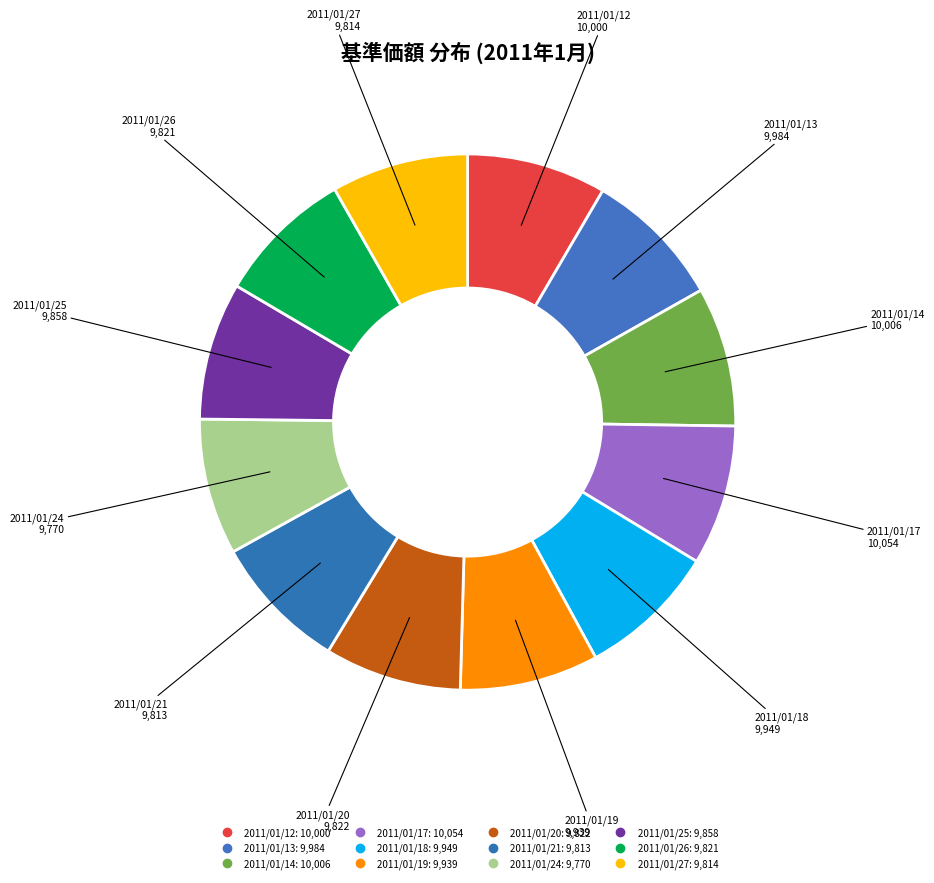

Does any single category account for the majority?

No